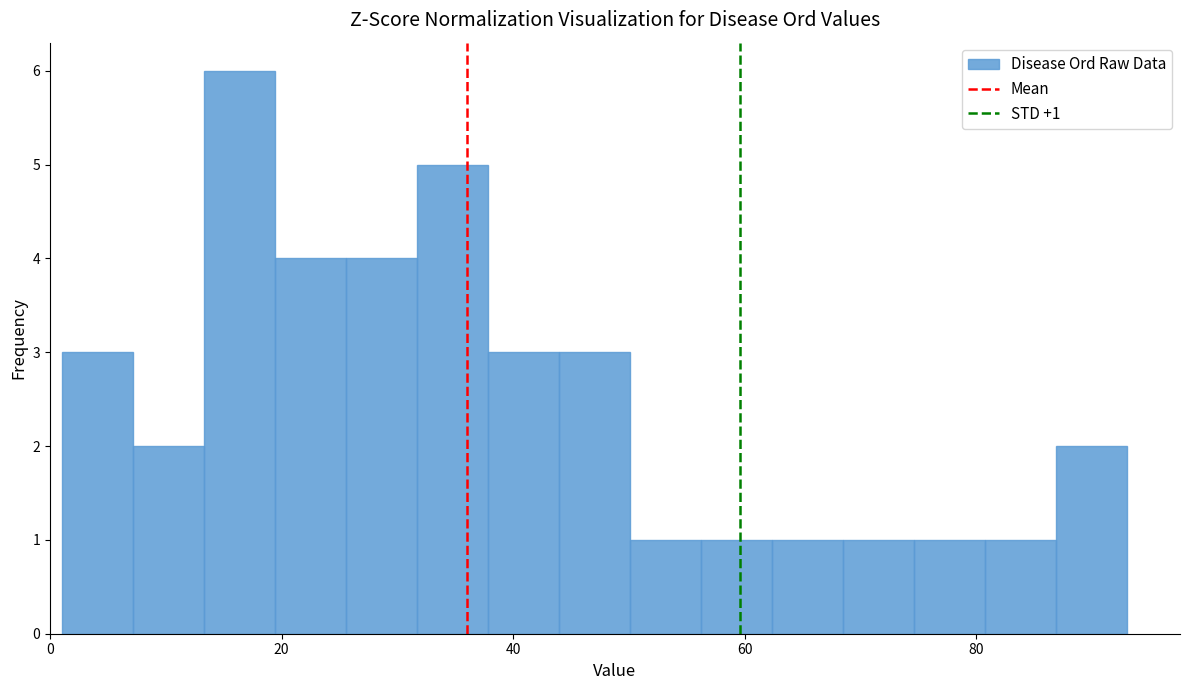

Read against the x-axis, roughly where is the centre of the tallest bar?

16